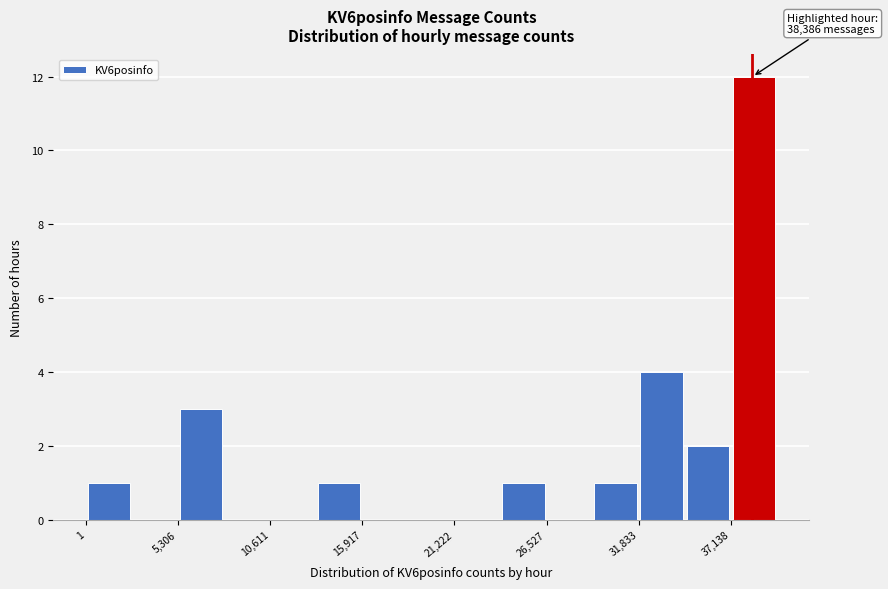

Around what value on the x-axis is the tallest bar? Give the approximate position of its centre, as read against the axis.

38000